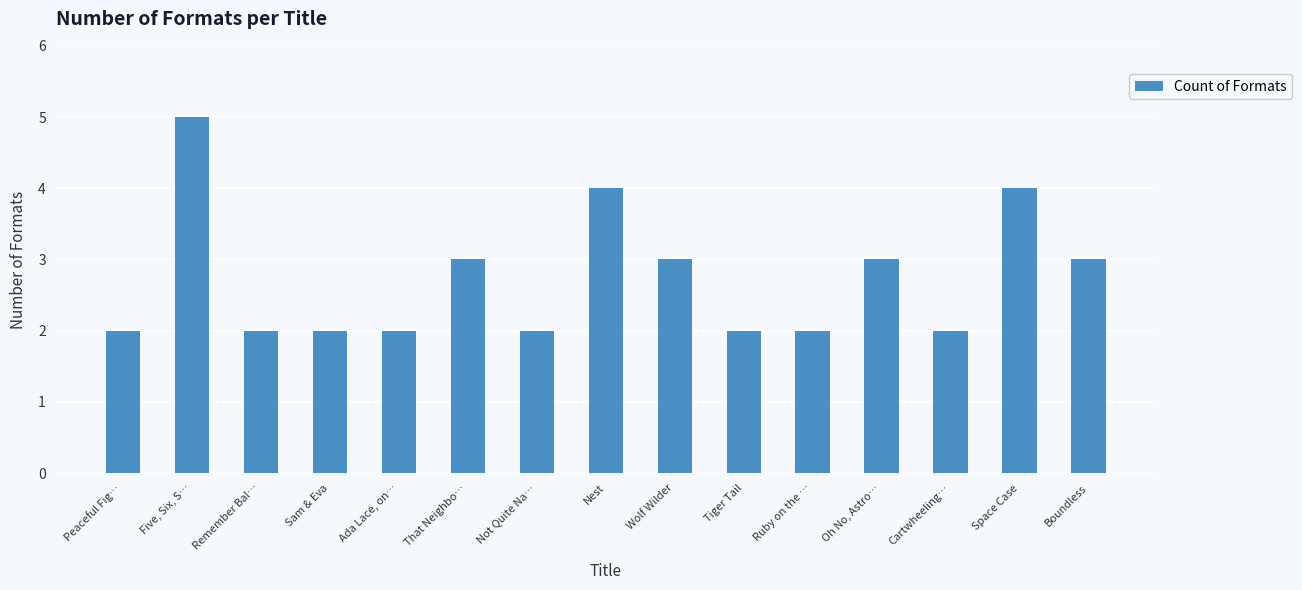

What is the label of the 5th bar from the left?

Ada Lace, on…